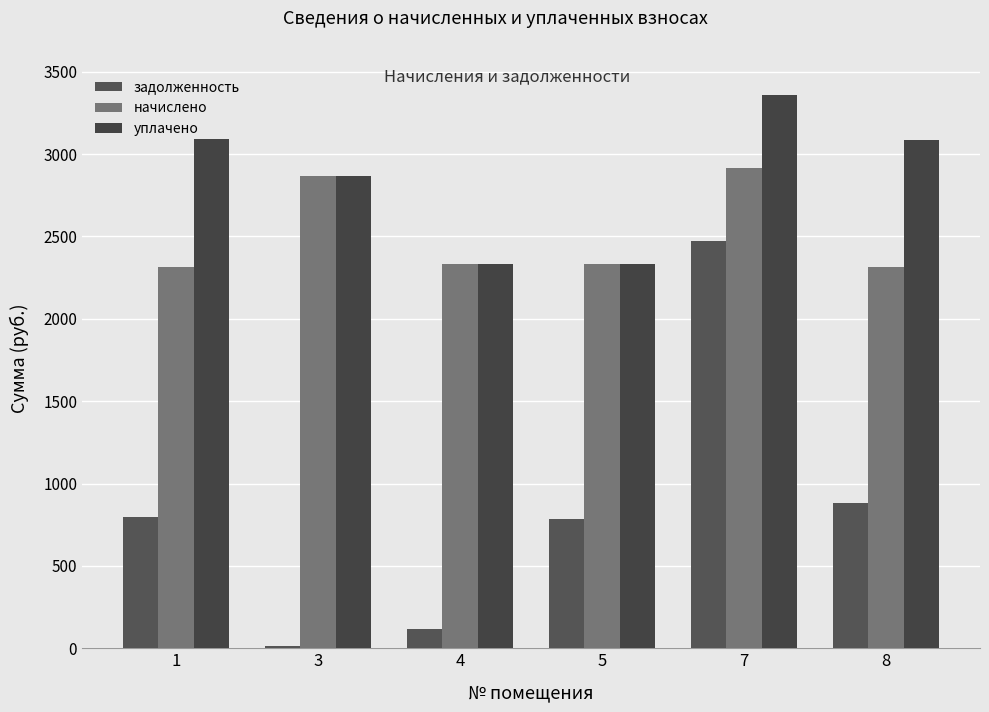

Where does the начислено series first go above 2335?

3